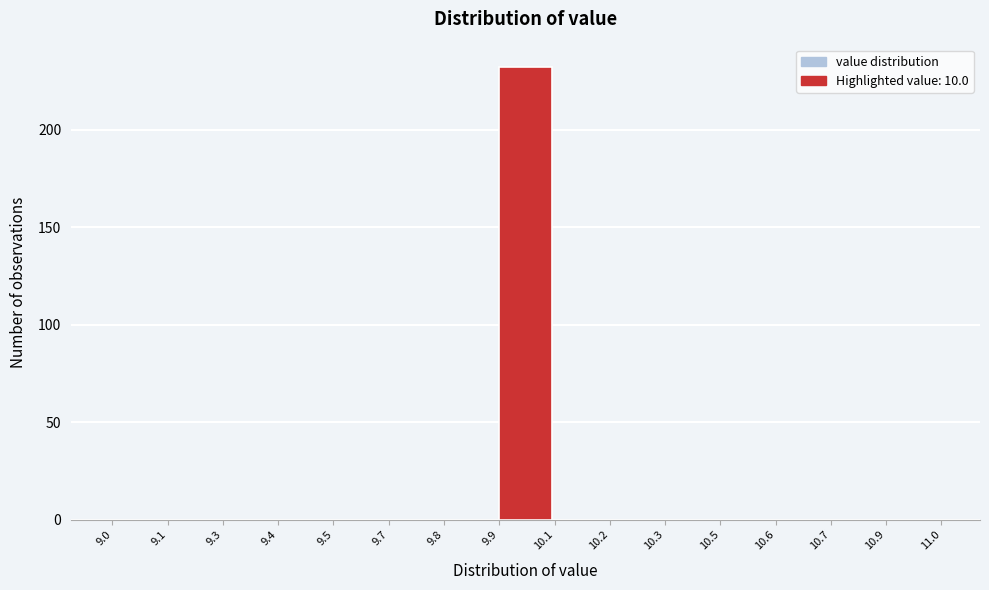

Reading left to right, what are all the values shown in this chart?

9.0=0	9.1=0	9.3=0	9.4=0	9.5=0	9.7=0	9.8=0	9.9=232	10.1=0	10.2=0	10.3=0	10.5=0	10.6=0	10.7=0	10.9=0